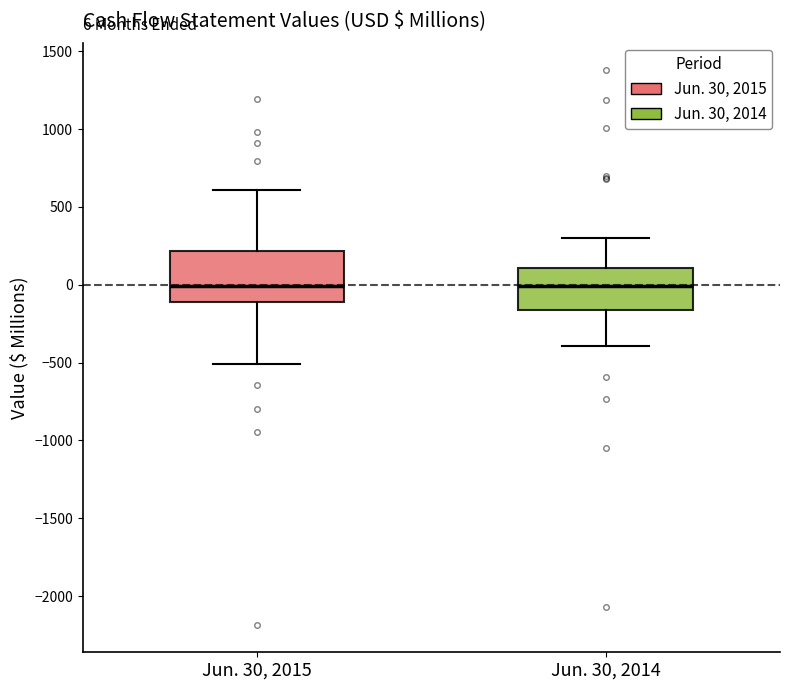

Which box is the tallest, from its lower edge to its upper edge?

Jun. 30, 2015